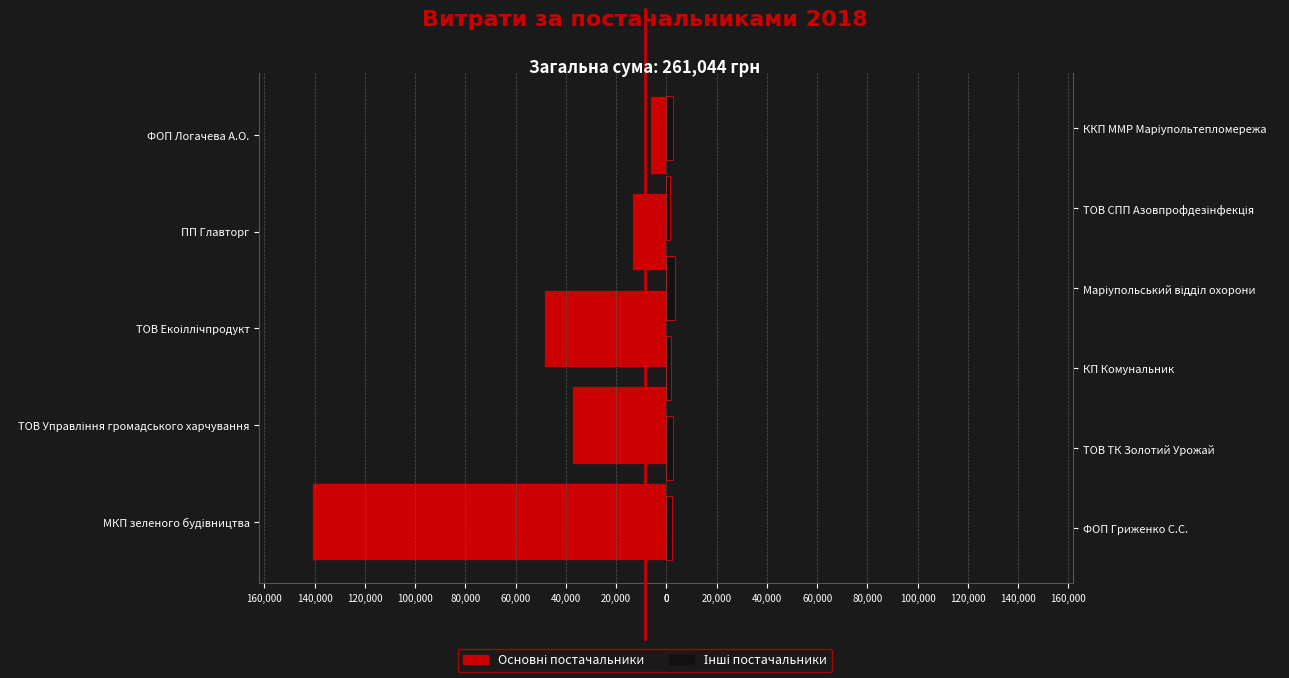

Reading left to right, transcribe all the data shown in this chart.

МКП зеленого будiвництва=140866.3	ТОВ Управління громадського харчування=37553.9	ТОВ Екоіллічпродукт=48524.0	ПП Главторг=13782.6	ФОП Логачева А.О.=6605.0	ФОП Гриженко С.С.=2123.0	ТОВ ТК Золотий Урожай=2469.0	КП Комунальник=1673.9	Маріупольський відділ охорони=3451.0	ТОВ СПП Азовпрофдезінфекція=1411.0	ККП ММР Марiупольтепломережа=2584.0